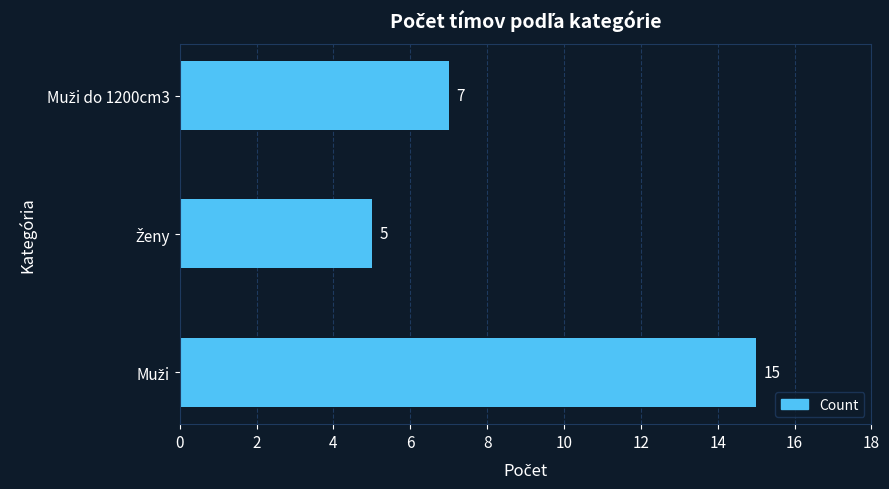

How many values are between 5 and 15?

3